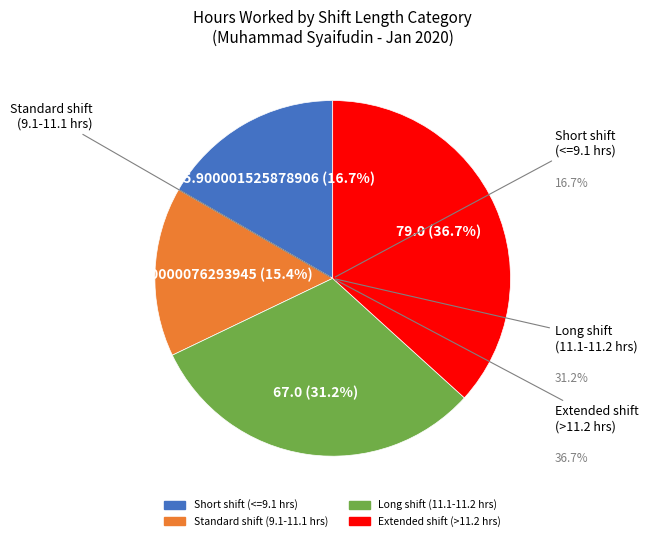

How many slices are in this pie chart?

4